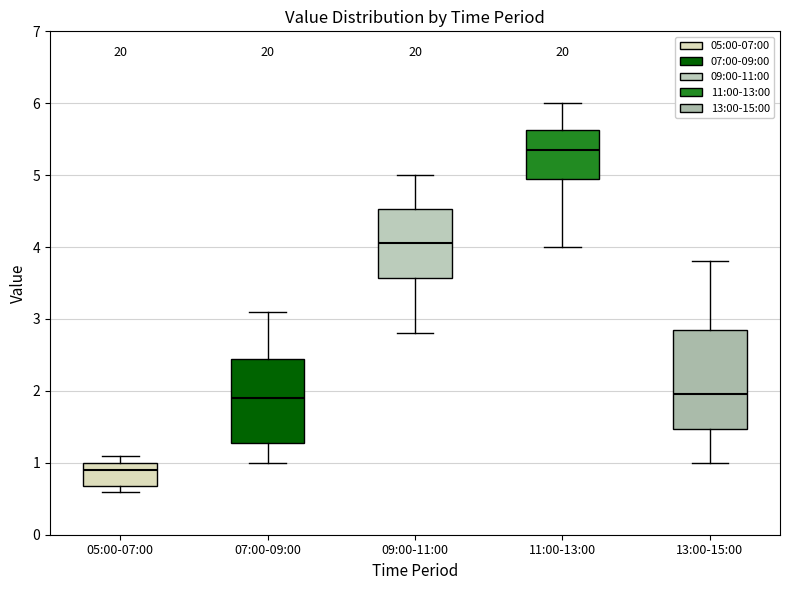

Where does the median line of the box for 09:00-11:00 sit on the y-axis? The values are not printed on the chart, so give them approximately, as read against the axis.

4.1